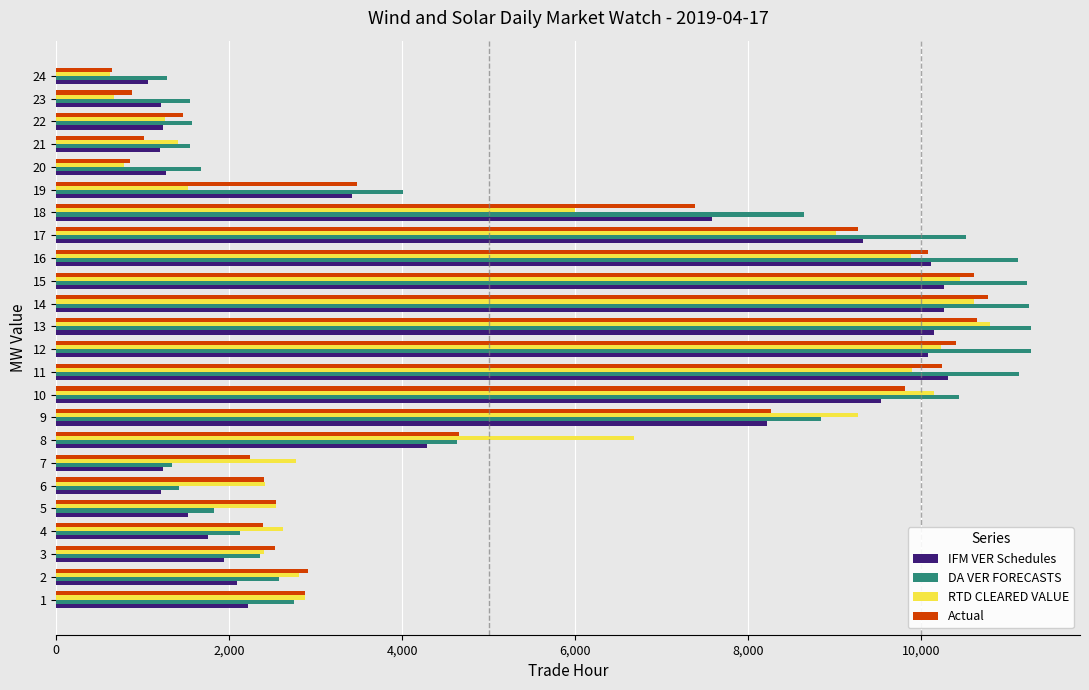

What is the smallest value displayed?

617.0